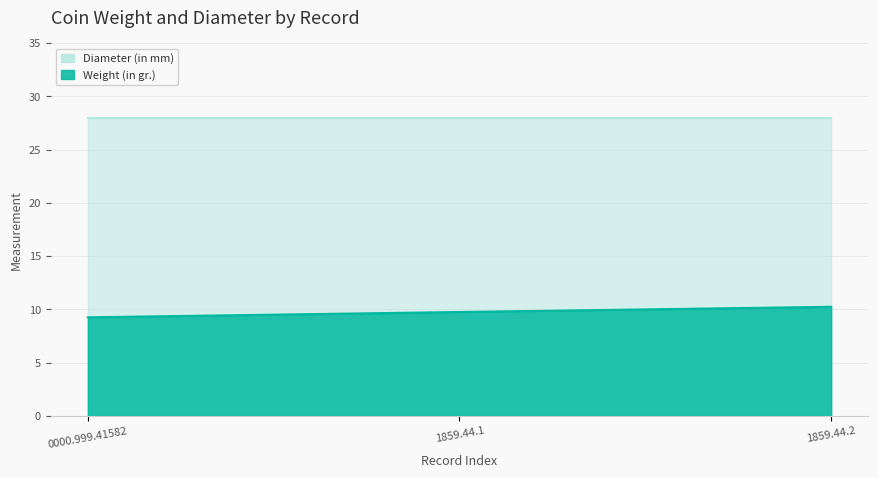

The value at 1859.44.1 is 5.4. True or false?

False